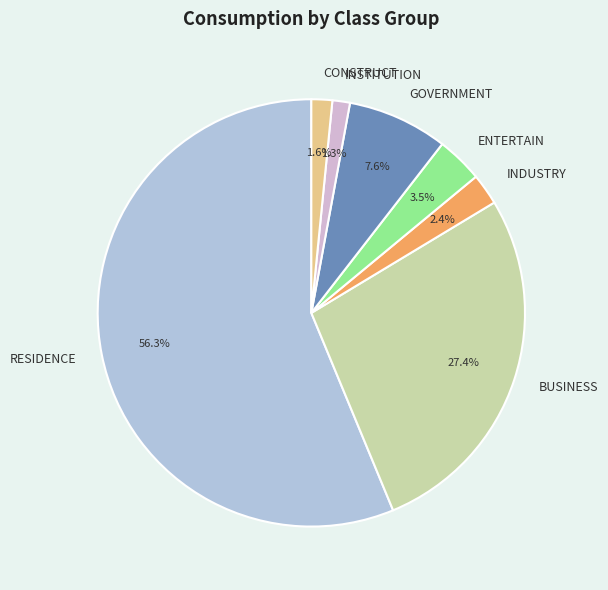

Which slice is the largest?

RESIDENCE